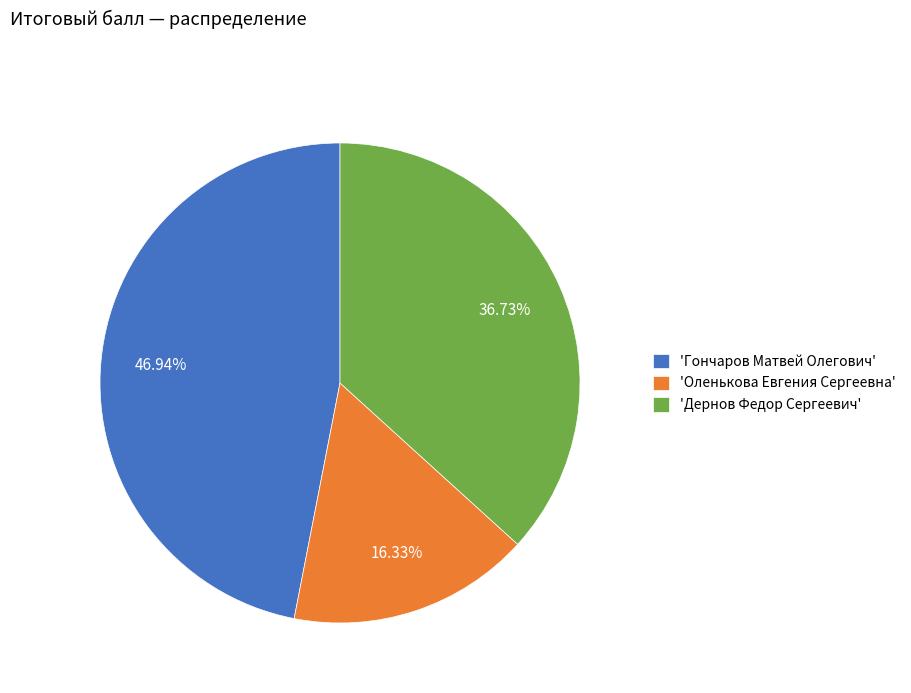

Which category has the smallest portion of the pie?

'Оленькова Евгения Сергеевна'